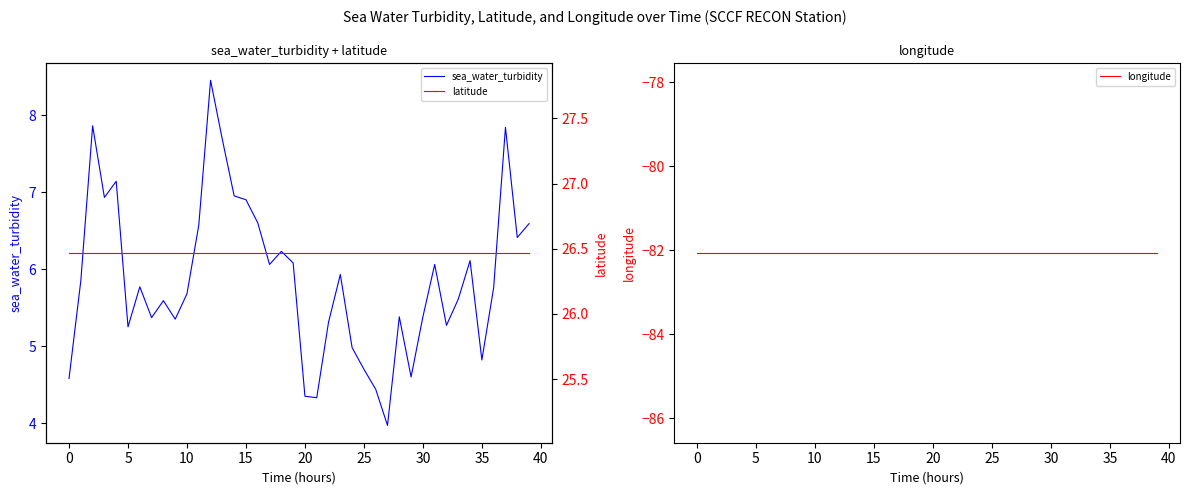

Rank the series at 27 from highest to lowest value.

latitude, sea_water_turbidity, longitude